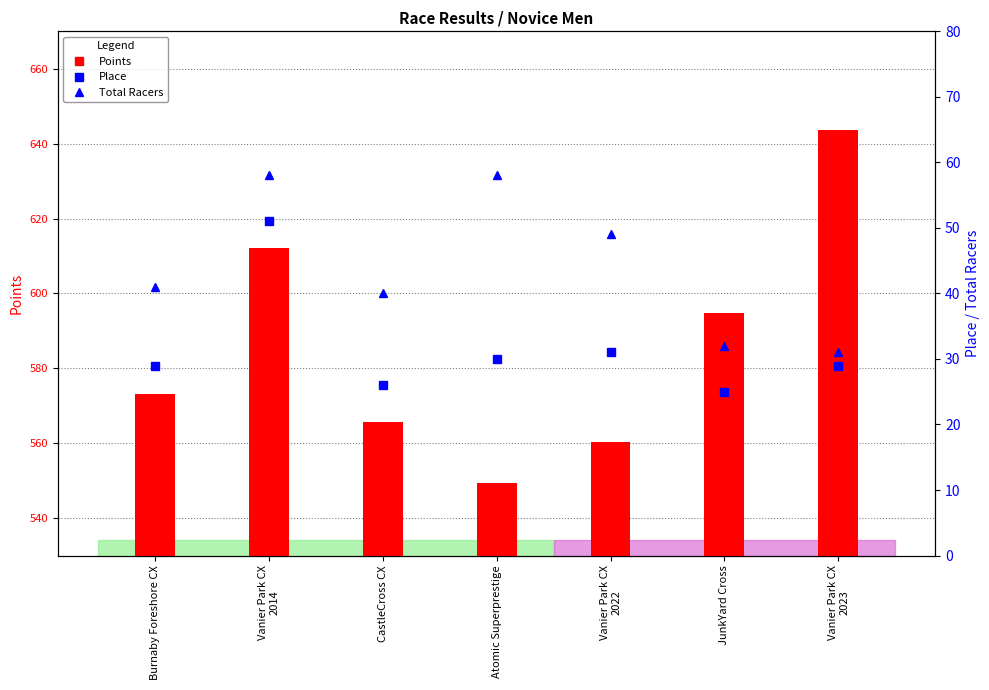

At which category does the chart reach its peak across all series?

Vanier Park CX
2023